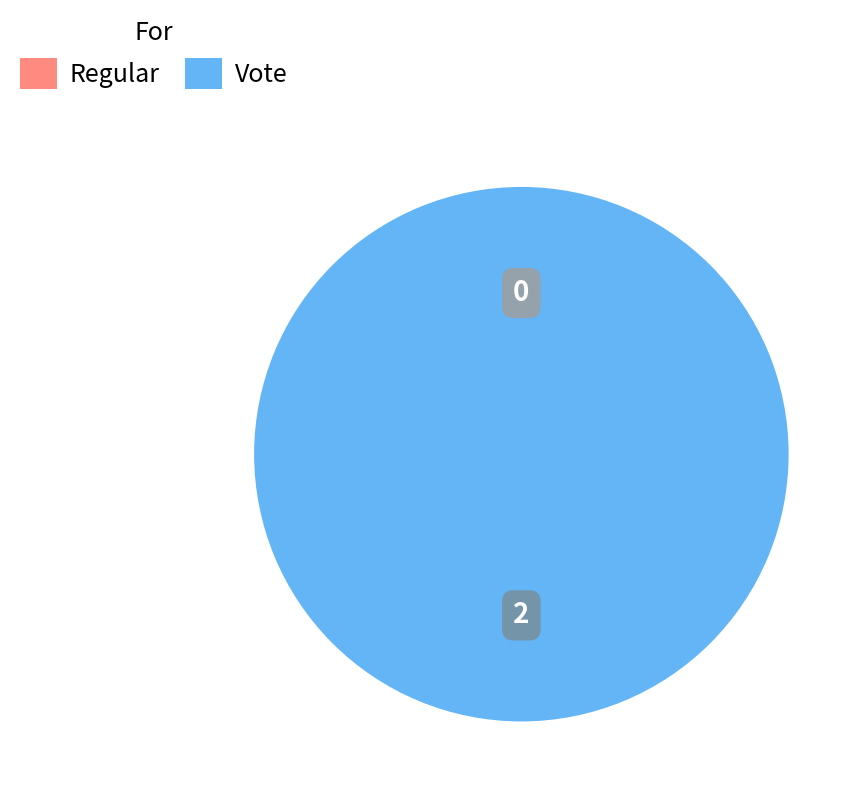

What percentage do Vote and Regular together represent?

100.0%